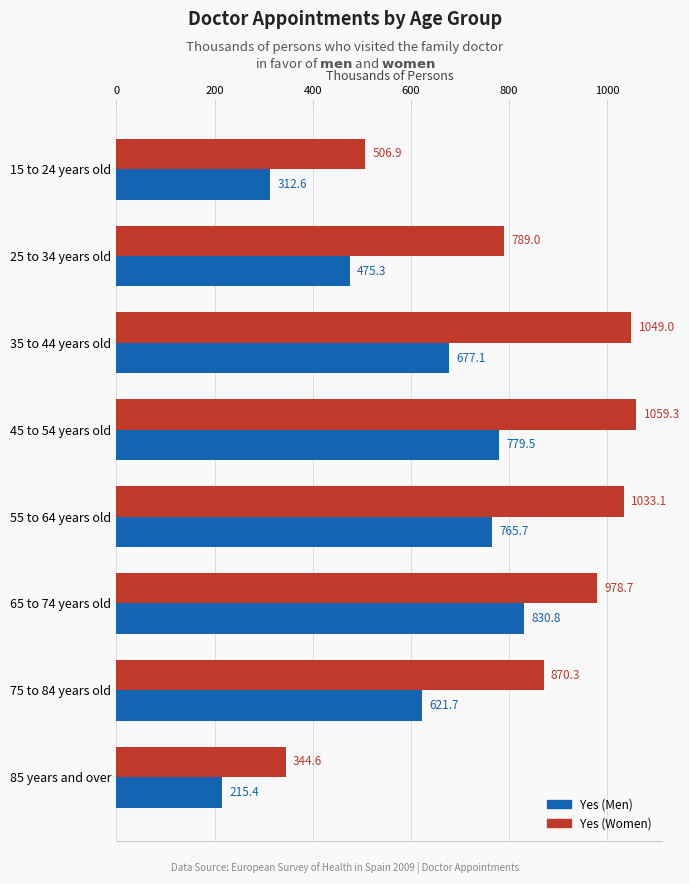

Count the number of data series in this chart.

2